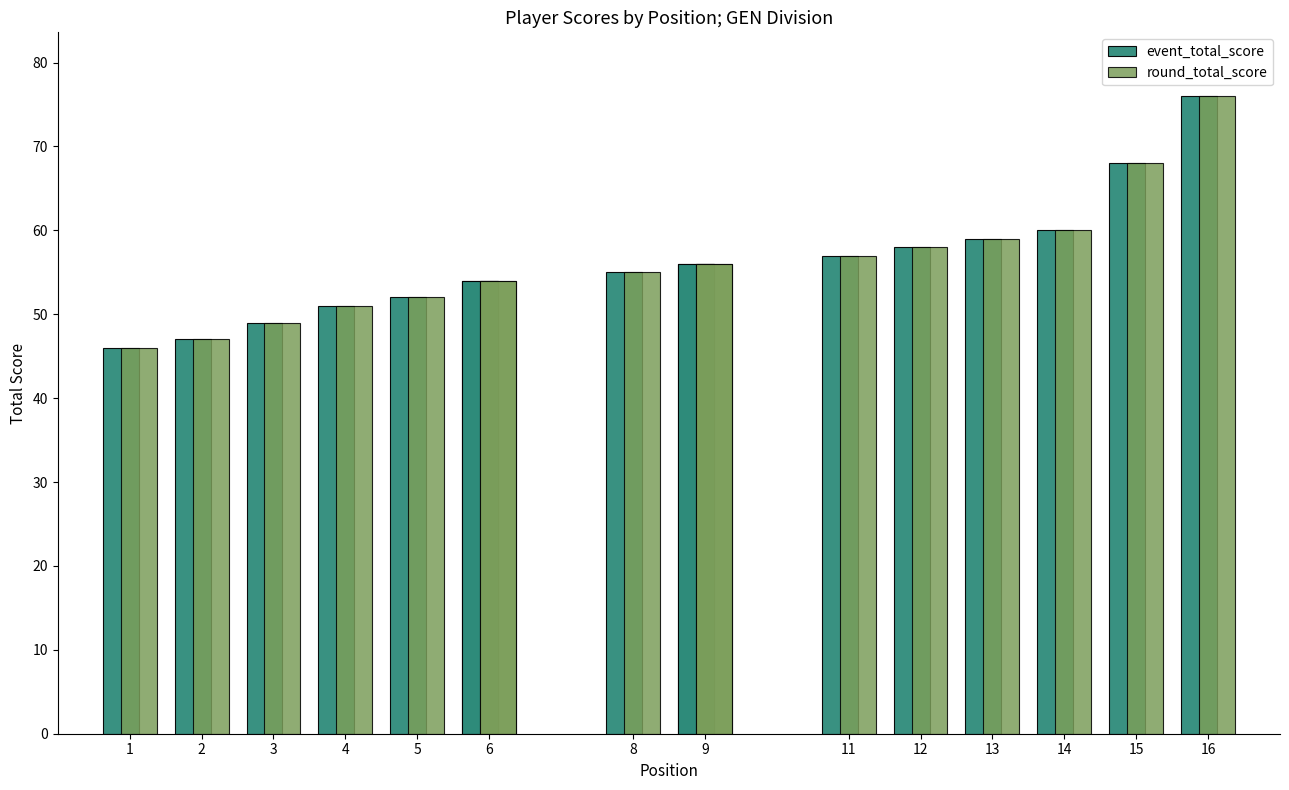

Reading left to right, list all the values displayed in this chart.

event_total_score: 46	47	49	51	52	54	54	55	56	56	57	58	59	60	68	76
round_total_score: 46	47	49	51	52	54	54	55	56	56	57	58	59	60	68	76